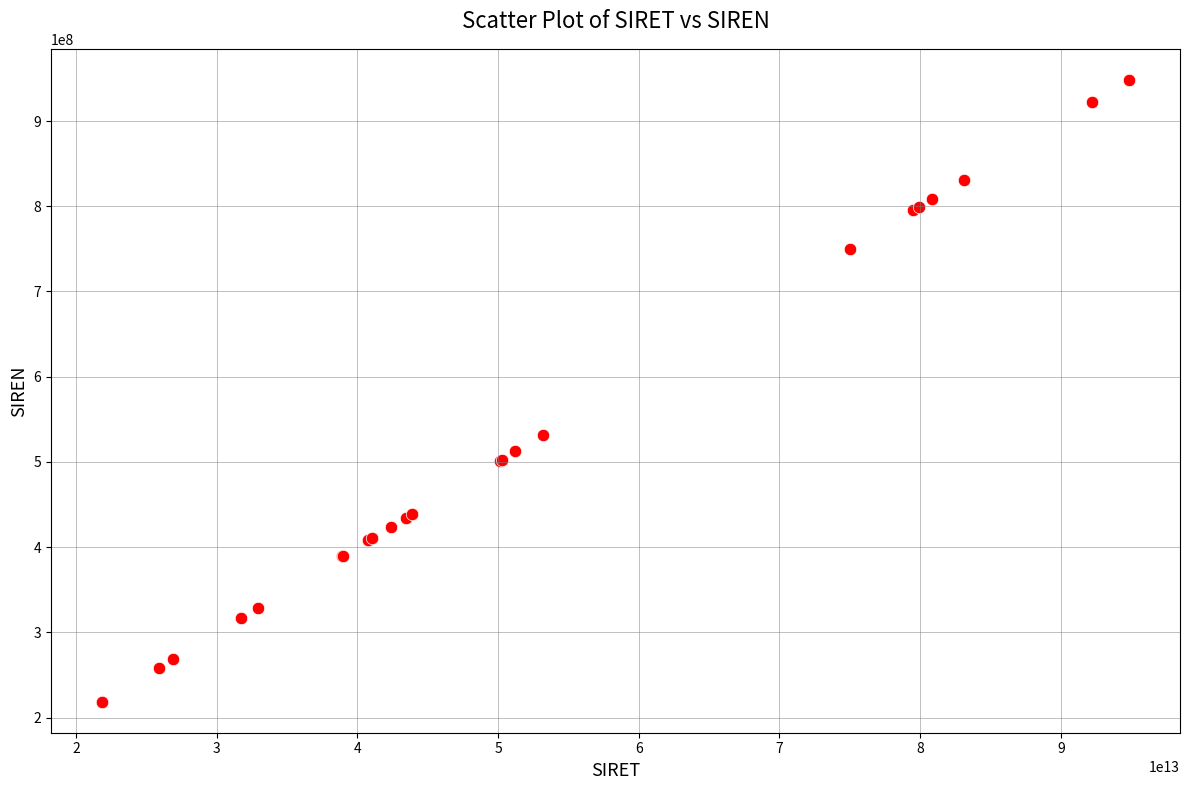

What Y value in the scatter plot is closest to 583520326?

532151560